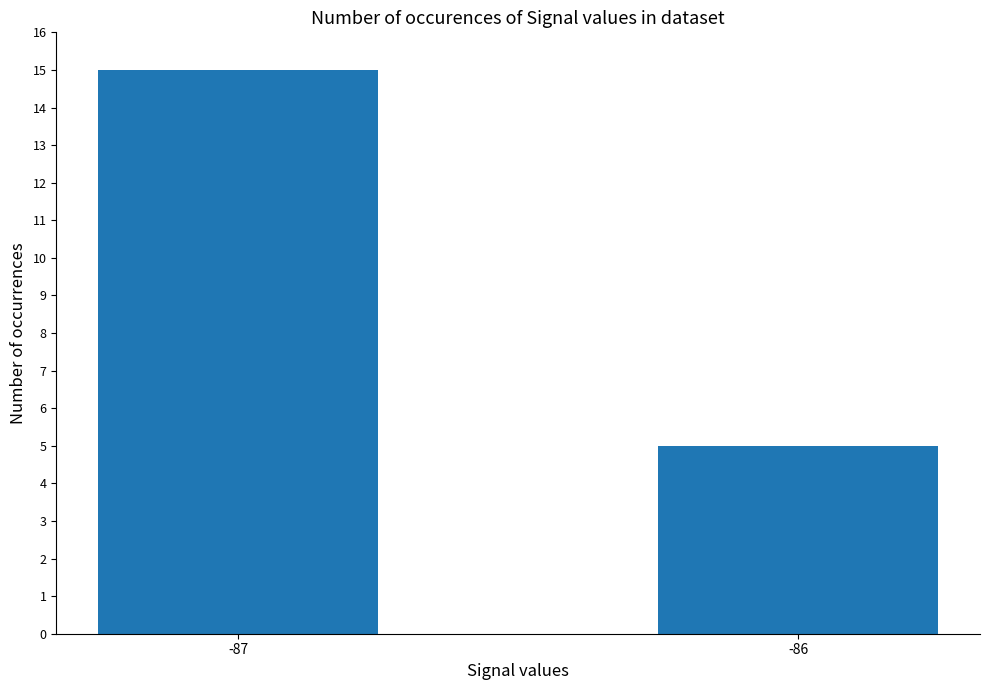

Which label corresponds to the largest value in the chart?

-87